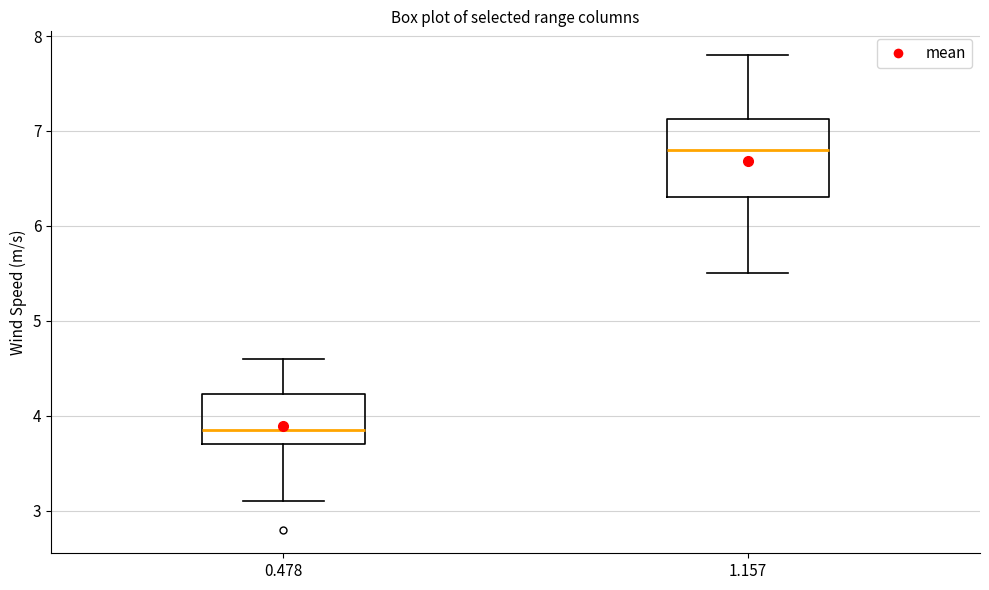

Reading left to right, transcribe this box plot: for each box, give where its median line is, the range the box spans, and where its two whiskers end, as read against the y-axis. The values are not printed on the chart, so give them approximately, as read against the axis.

0.478: median 3.9, box 3.7 to 4.2, whiskers 3.1 to 4.6
1.157: median 6.8, box 6.3 to 7.1, whiskers 5.5 to 7.8